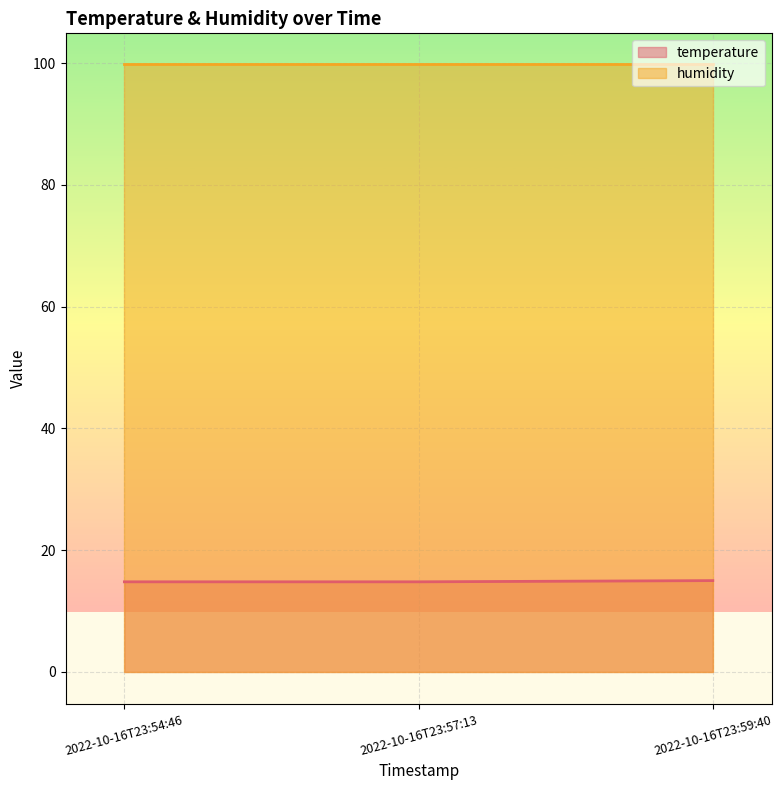

What is the sum of the values at 2022-10-16T23:54:46 and 2022-10-16T23:59:40?

29.8